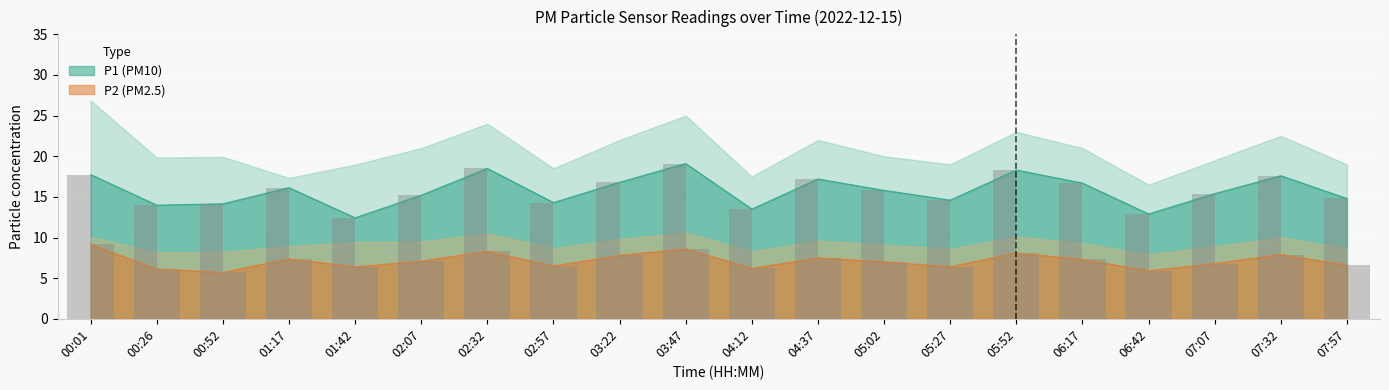

Rank the series by their maximum value, from highest to lowest.

P1, P2